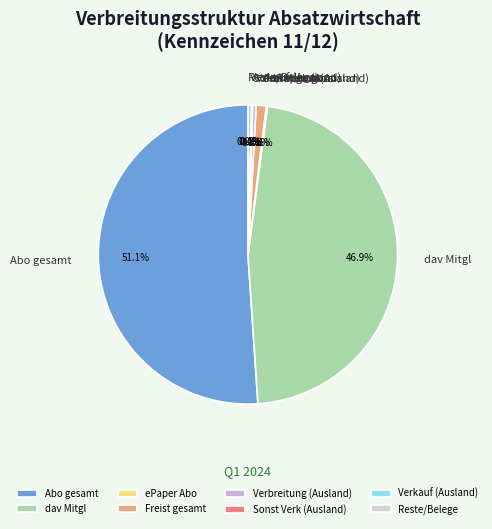

What percentage is the Freist gesamt slice, to the nearest percent?

1%